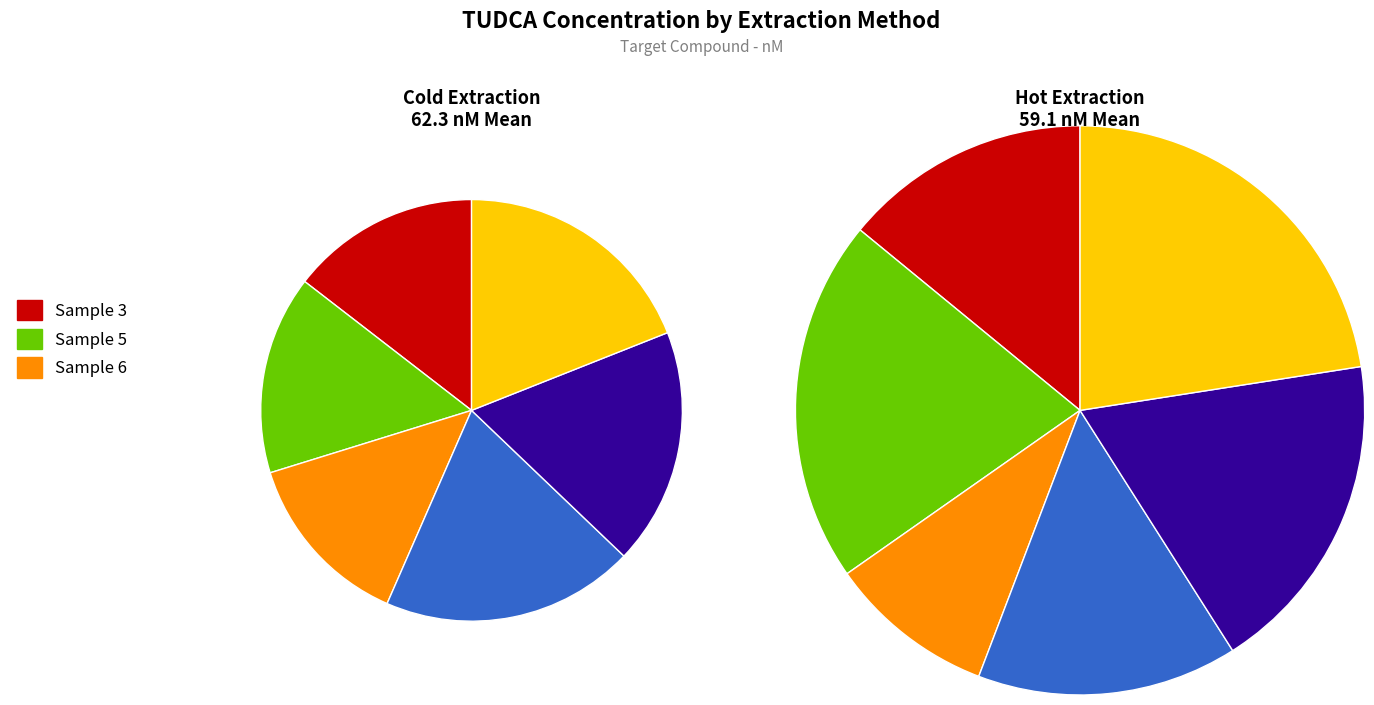

What is the spread (max minus min) of values at Sample 3?

6.1